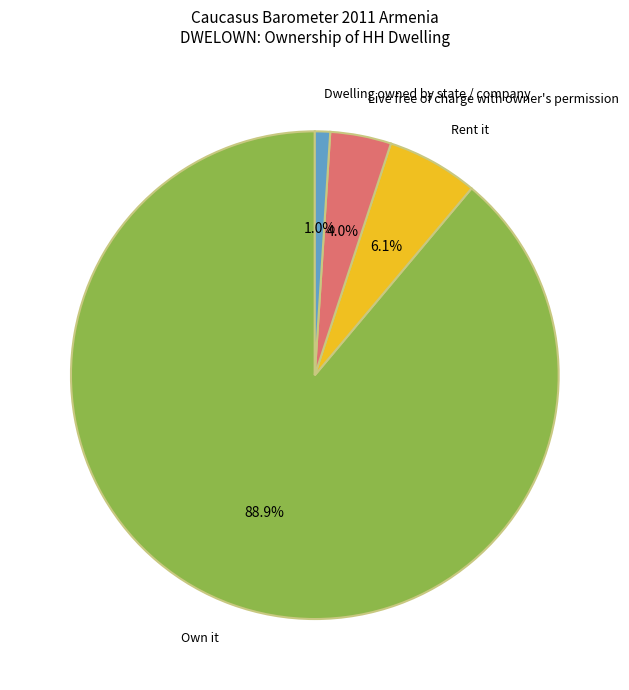

To the nearest percent, what portion does Dwelling owned by state / company represent?

1%